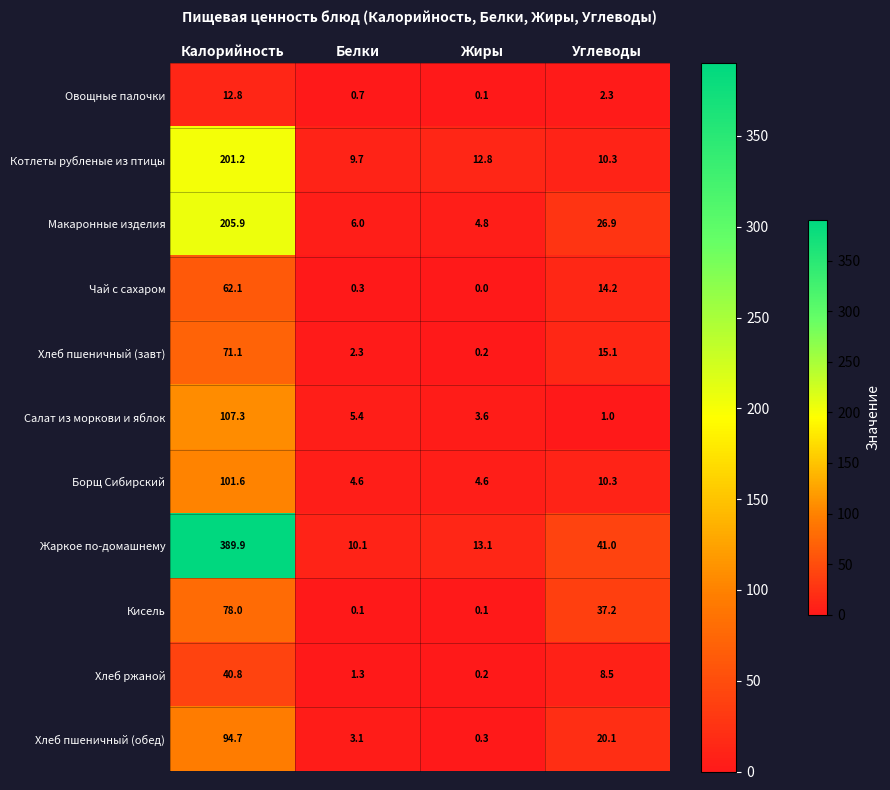

Which series has the widest spread of values?

Жаркое по-домашнему